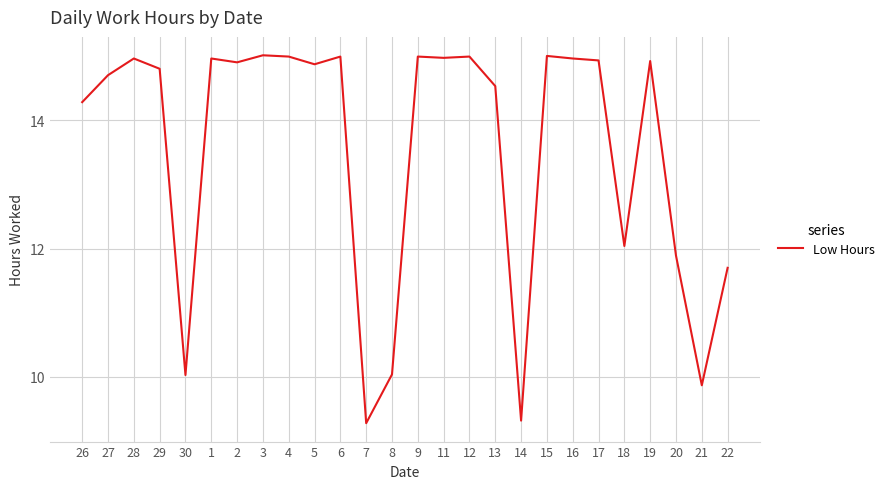

What is the greatest value displayed?

15.0